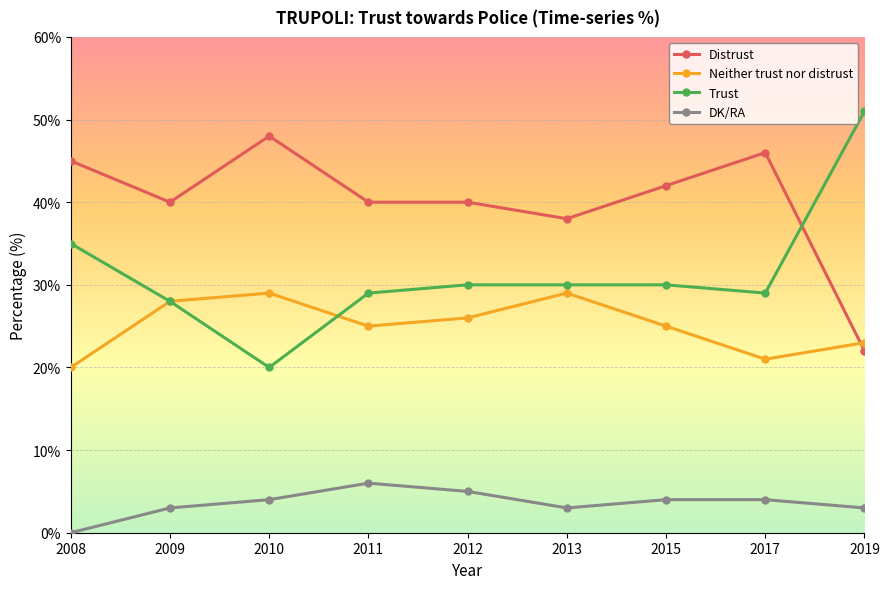

What is the difference between the Neither trust nor distrust values at 2019 and 2015?

2